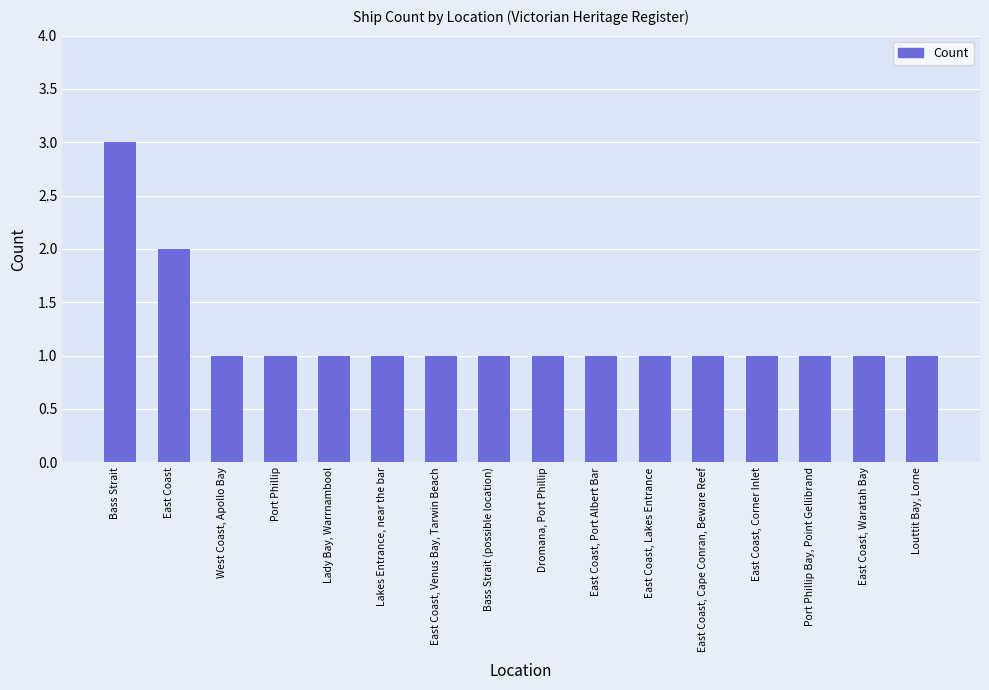

What is the value of the 9th bar from the left?

1